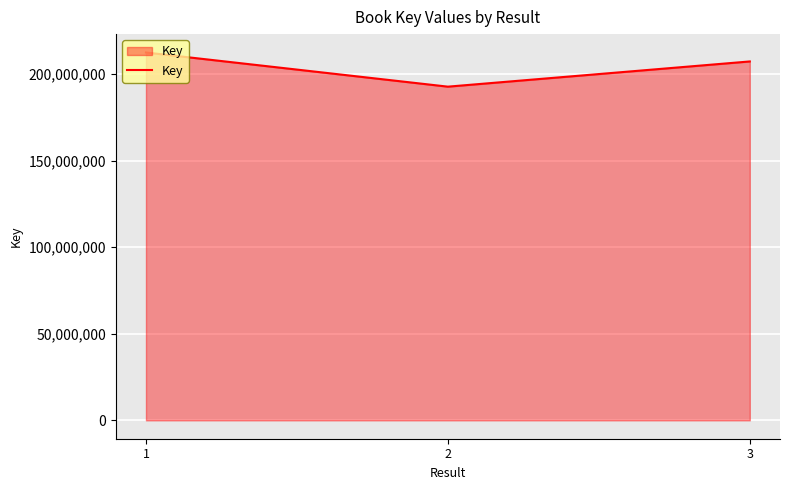

Reading right to left, what are all the values shown in this chart?

3=207296234	2=192735349	1=212463714